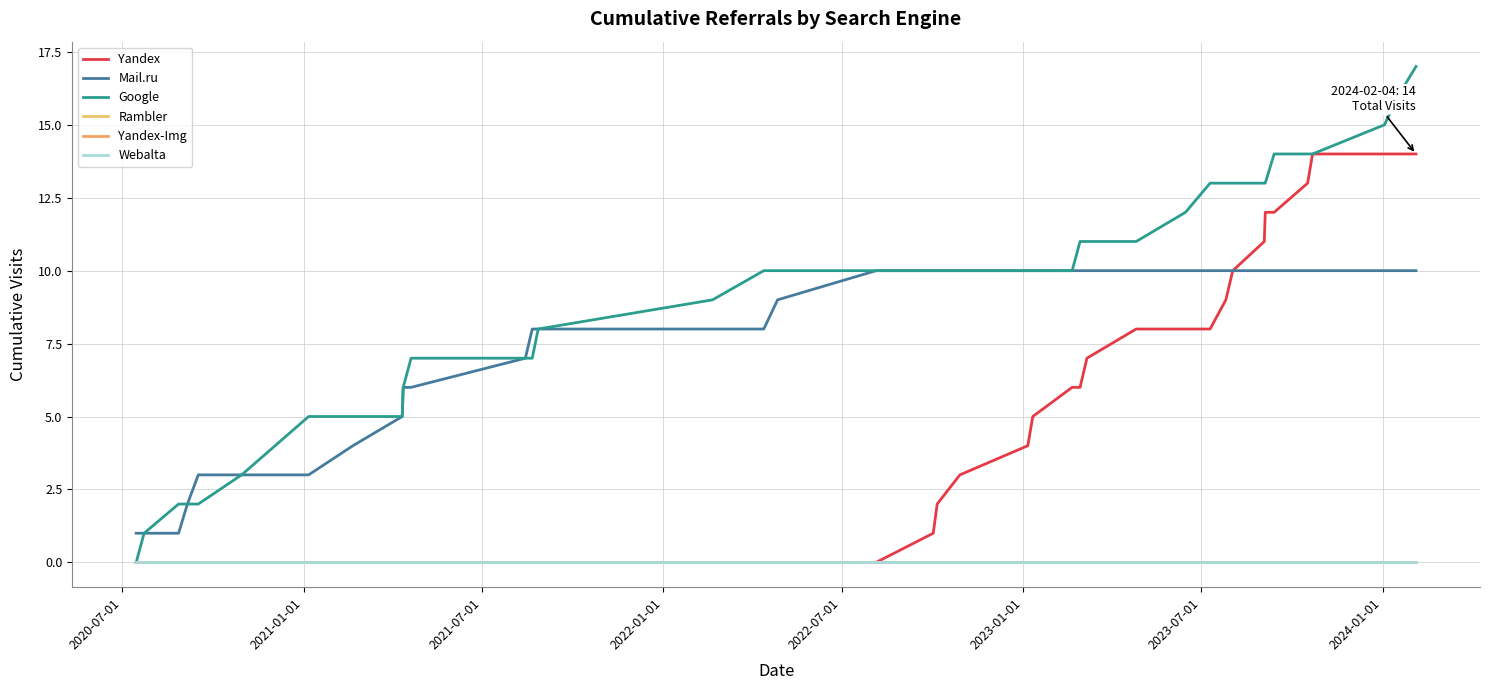

Which series has the largest total across all categories?

Google